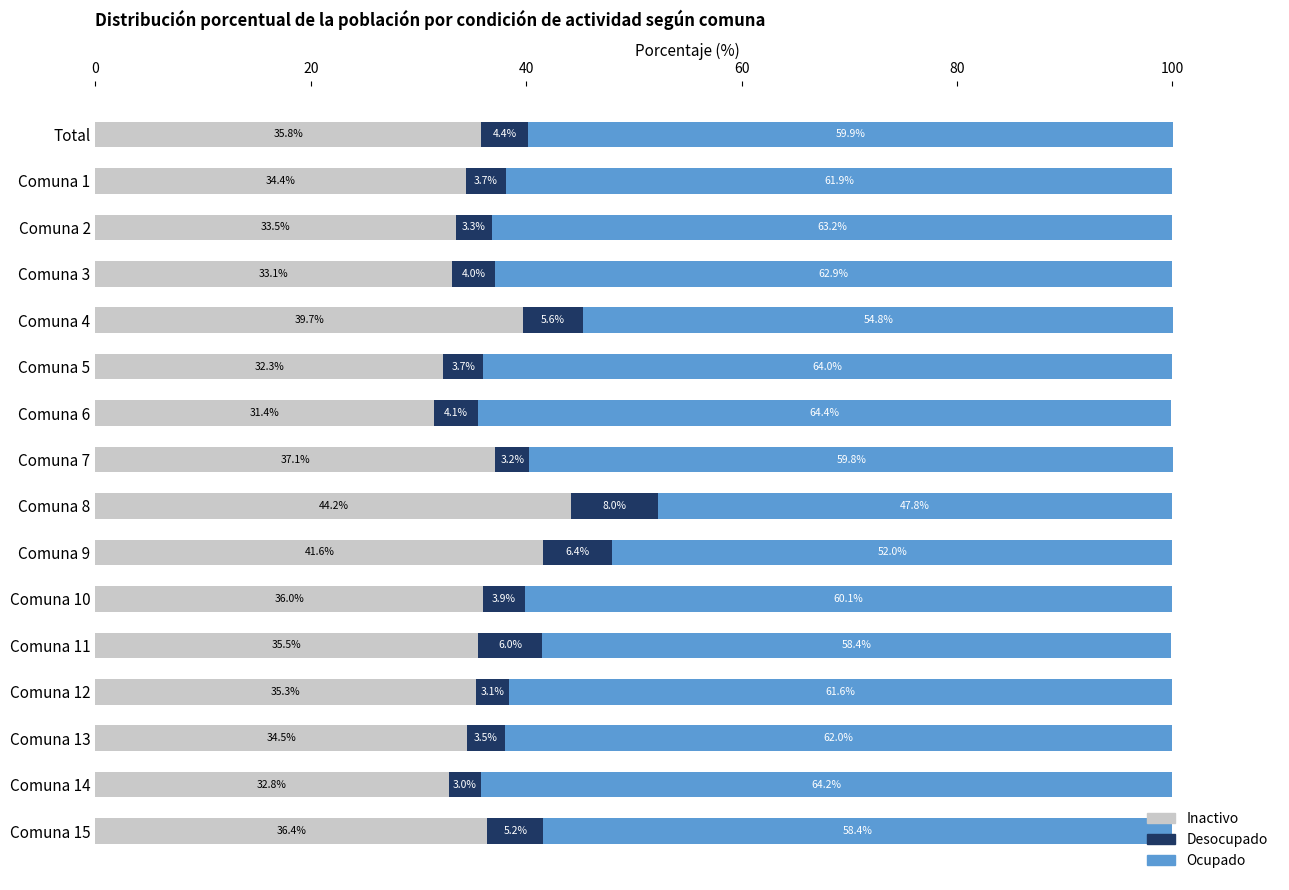

What is the total value across all series at Comuna 1?

100.0